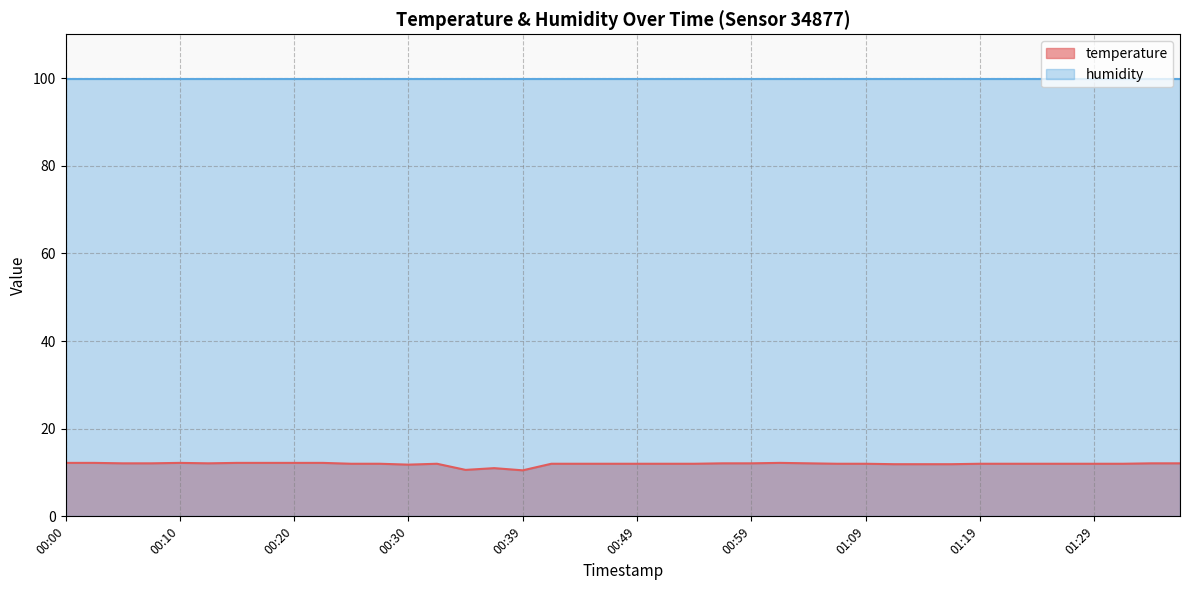

List the labels in order of value, smallest first.

00:39, 00:34, 00:37, 00:30, 01:11, 01:14, 01:16, 00:25, 00:27, 00:32, 00:42, 00:44, 00:47, 00:49, 00:52, 00:54, 01:06, 01:09, 01:19, 01:21, 01:24, 01:26, 01:29, 01:31, 00:05, 00:07, 00:12, 00:57, 00:59, 01:04, 01:34, 01:36, 00:00, 00:02, 00:10, 00:15, 00:17, 00:20, 00:22, 01:02